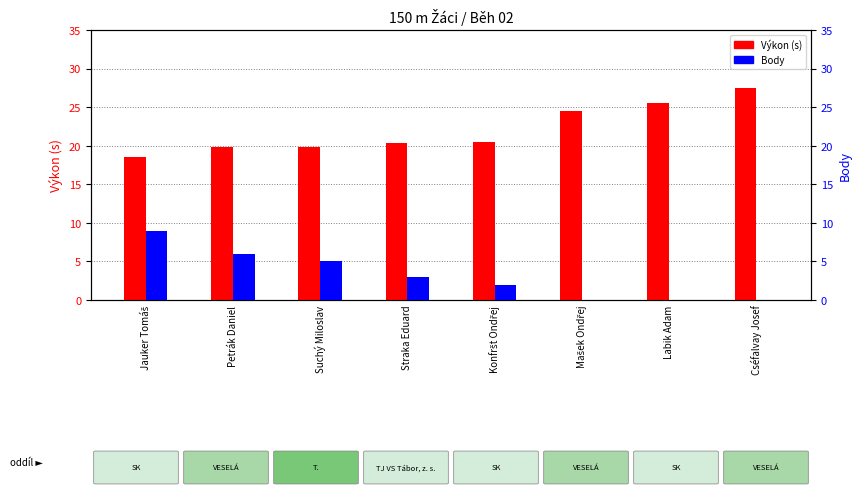

At which category is the sum across all series the highest?

Jauker Tomáš